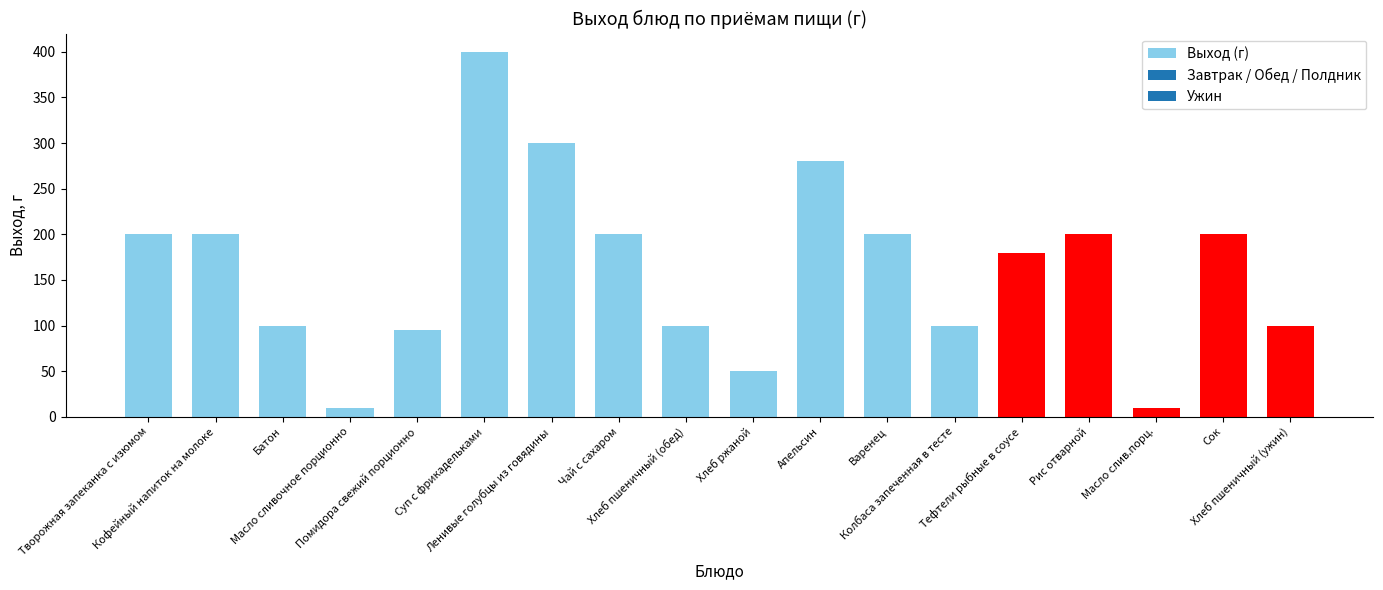

How many data points are less than 200?

9